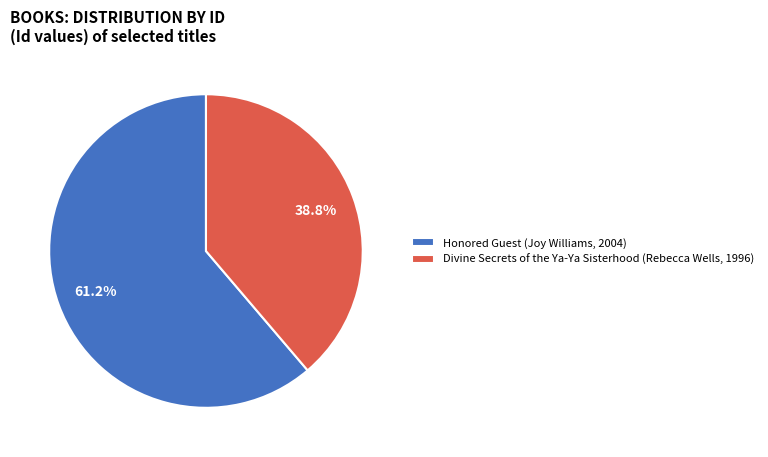

To the nearest percent, what is the difference between the largest and smallest slice percentages?

22%